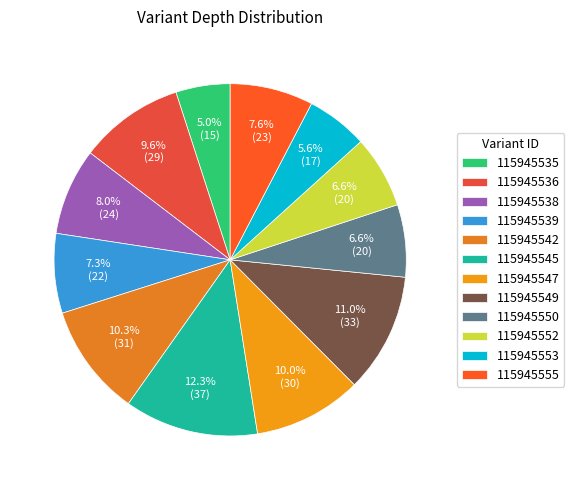

What percentage is the 115945539 slice, to the nearest percent?

7%